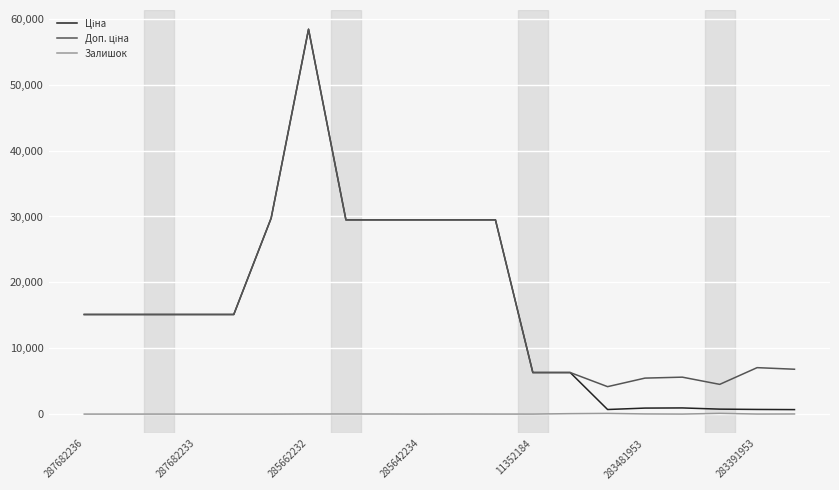

In Залишок, how many points are higher than both neighbors (excluding endpoints)?

5